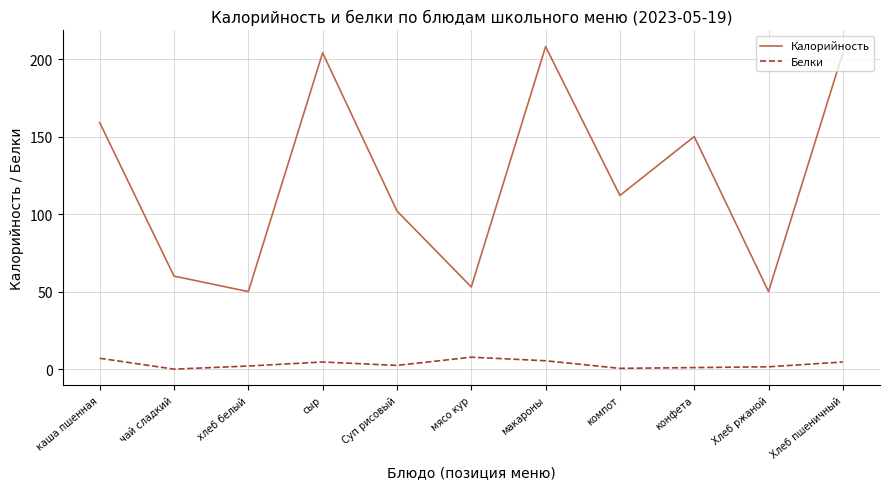

The Белки series shows 7.0 at каша пшенная. True or false?

True